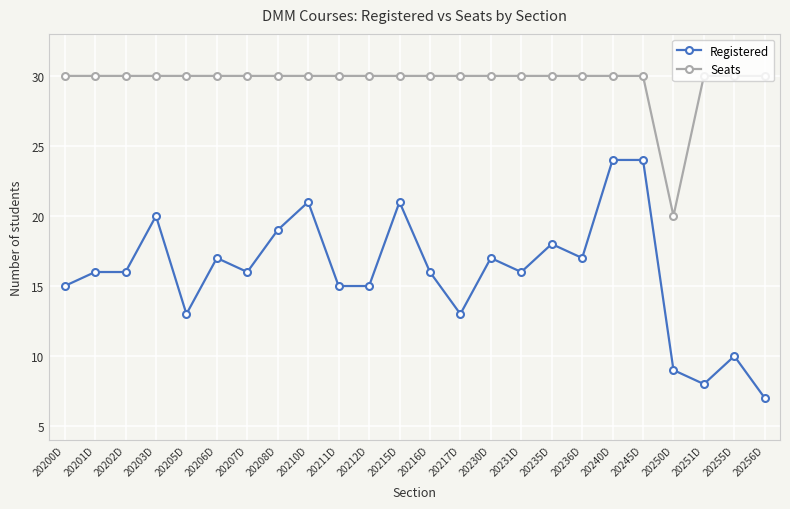

What is the label of the 21st point from the left?

20250D